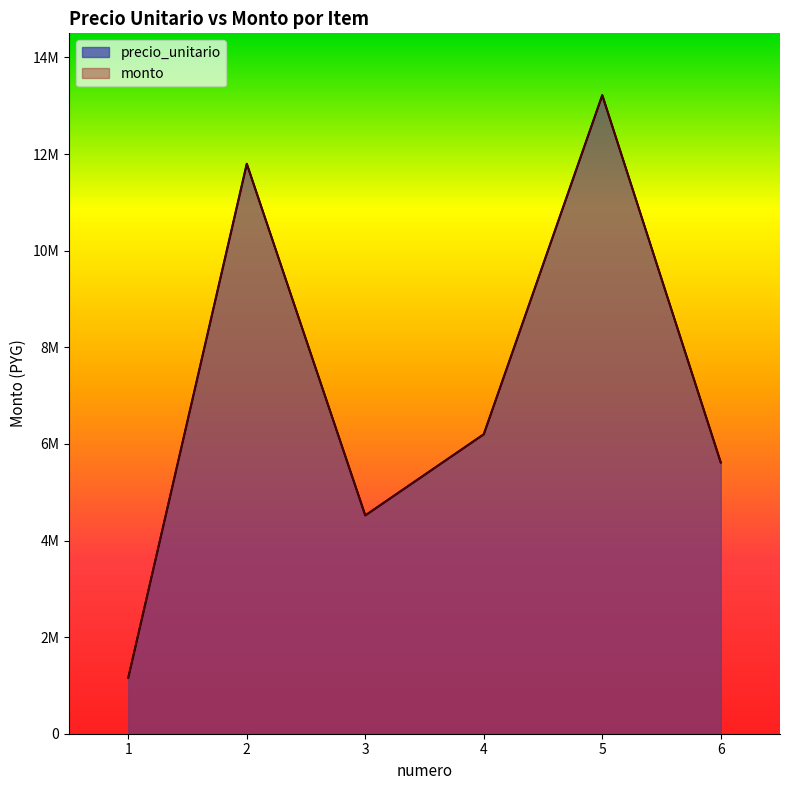

The value of precio_unitario at 5 is 13220000. True or false?

True